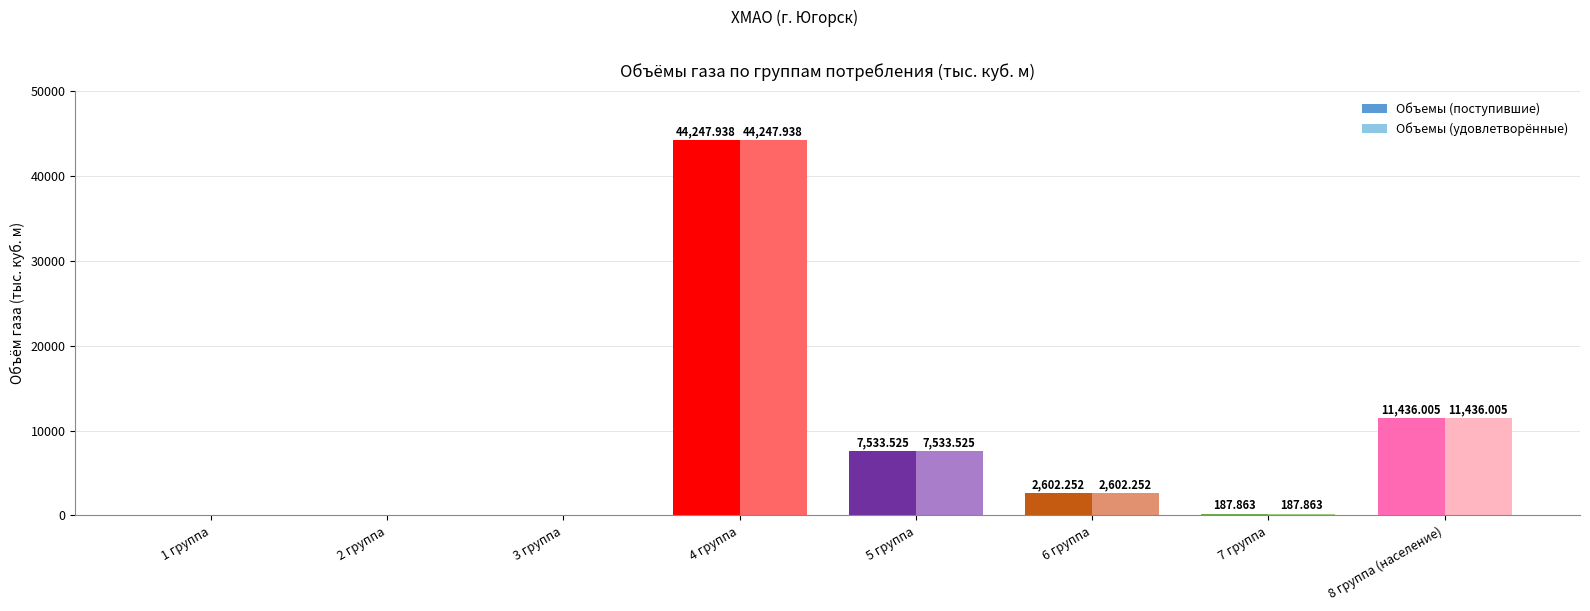

What position from the left is 2 группа?

2